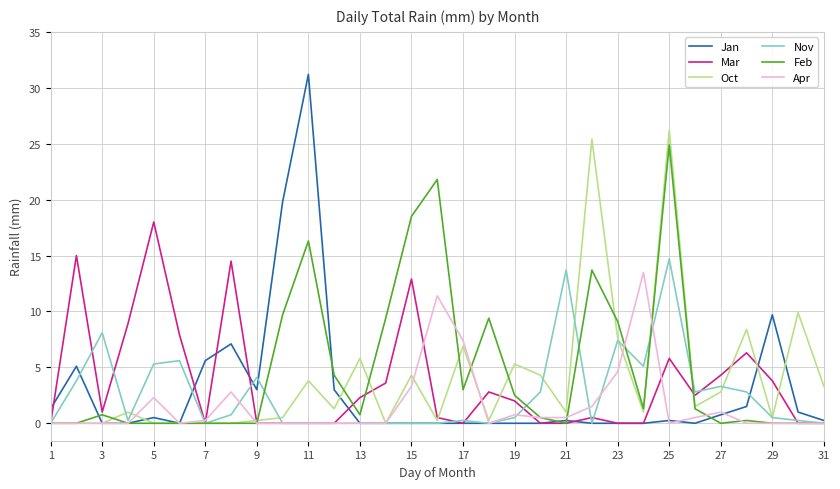

Which series has the widest spread of values?

Jan